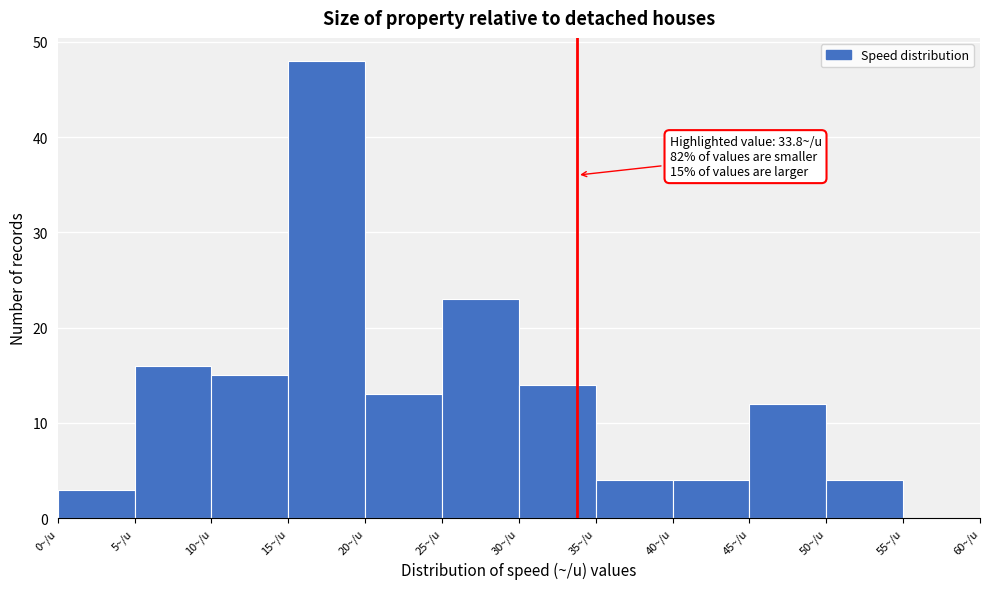

Which range on the x-axis has the tallest bar?

15 to 20